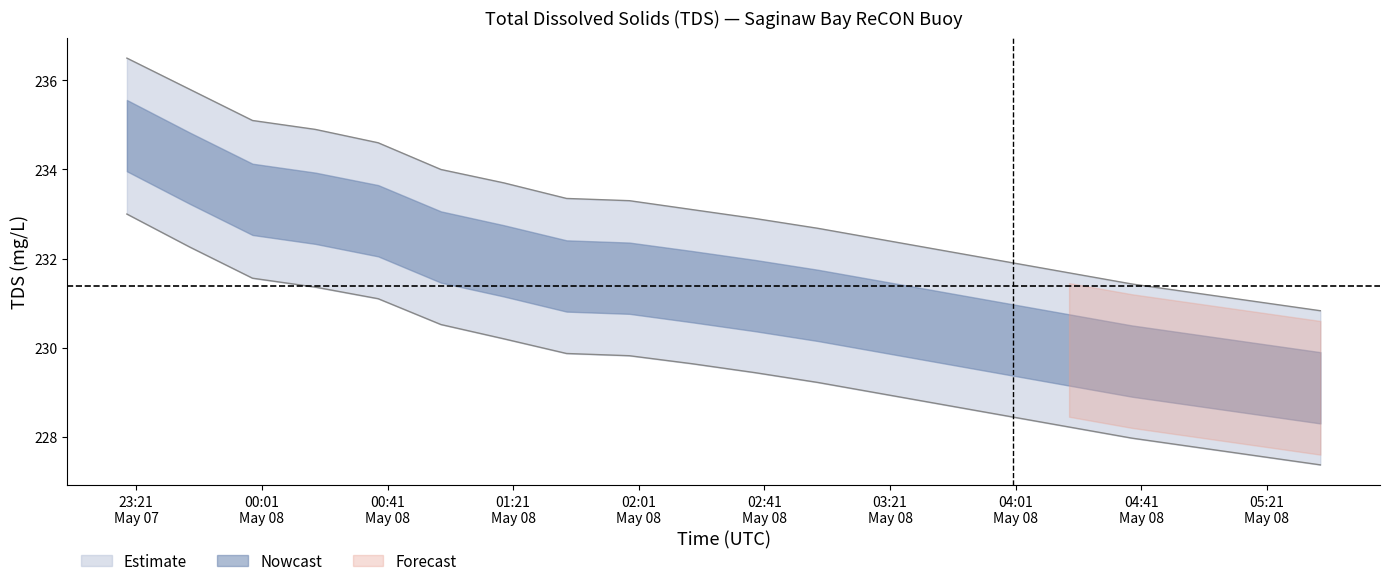

Reading left to right, extract all data points from this chart.

TDS: 233.0	232.3	231.6	231.4	231.1	230.5	230.2	229.9	229.8	229.6	229.4	229.2	229.0	228.7	228.5	228.2	228.0	227.8	227.6	227.4
TDS_upper: 236.5	235.8	235.1	234.9	234.6	234.0	233.7	233.3	233.3	233.1	232.9	232.7	232.4	232.2	231.9	231.7	231.4	231.2	231.0	230.8